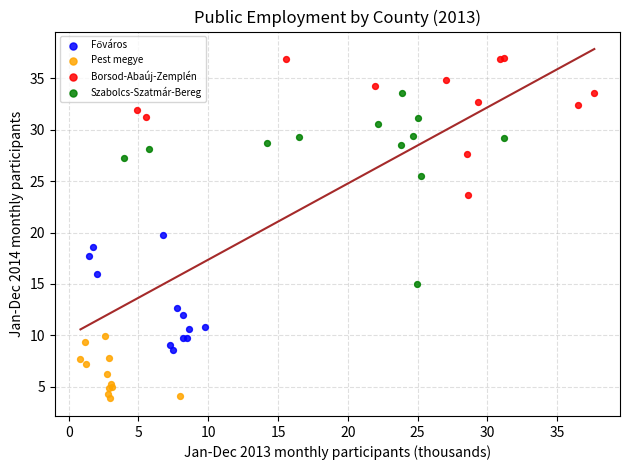

Which series contains the highest Y value?

Borsod-Abaúj-Zemplén